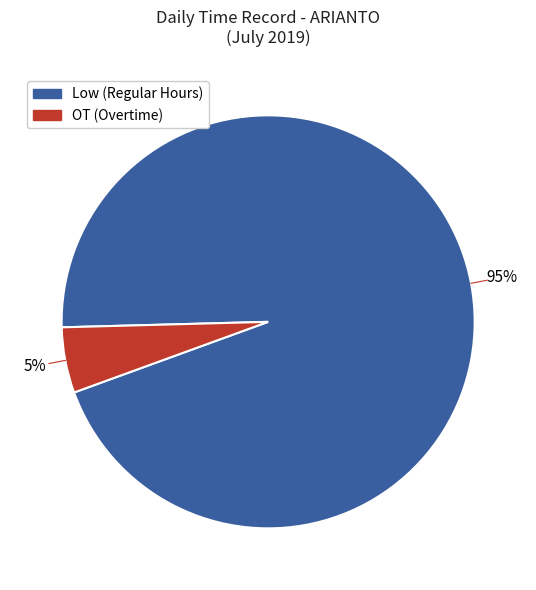

Count the number of slices in the pie.

2